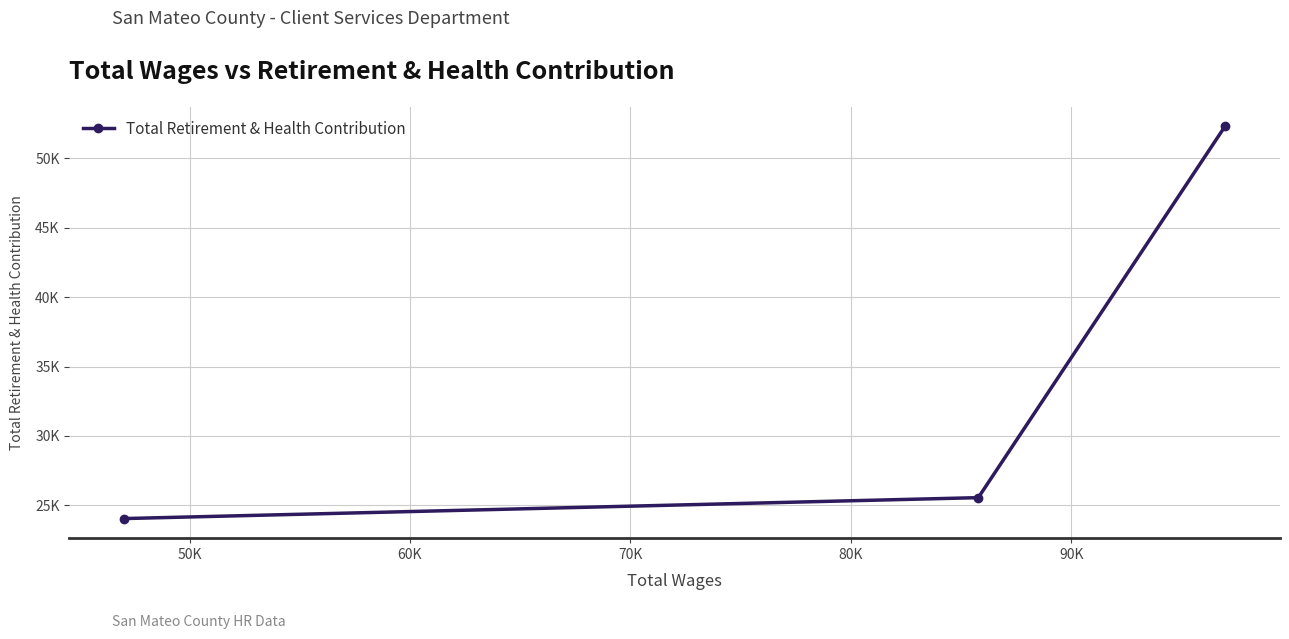

Reading left to right, list all the values displayed in this chart.

24044	25551	52305